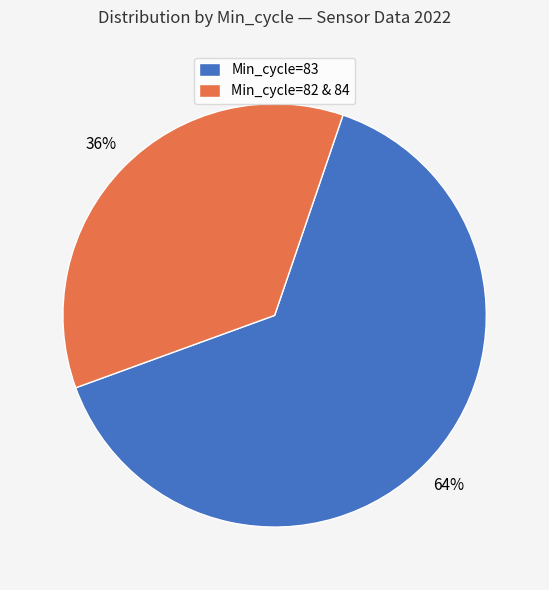

Approximately how many times larger is the value at Min_cycle=82 & 84 compared to Min_cycle=83?

0.6